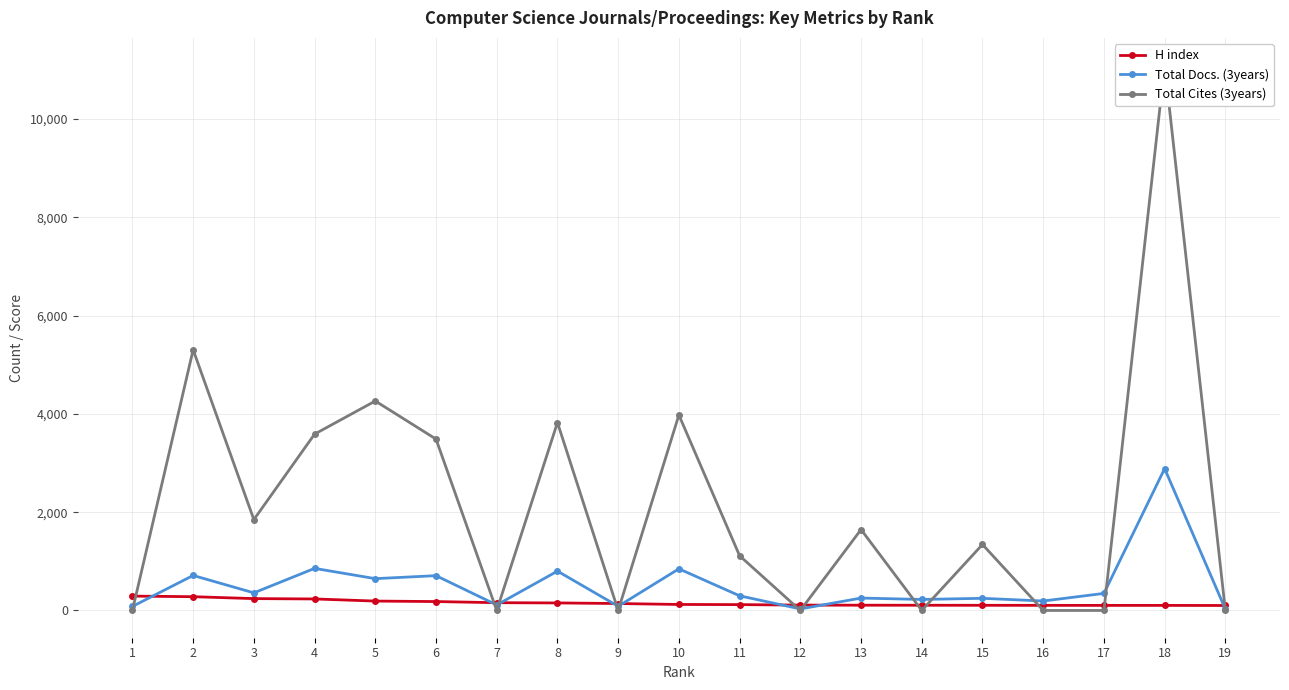

At 19, list the series in order from largest to smallest.

H index, Total Docs. (3years), Total Cites (3years)